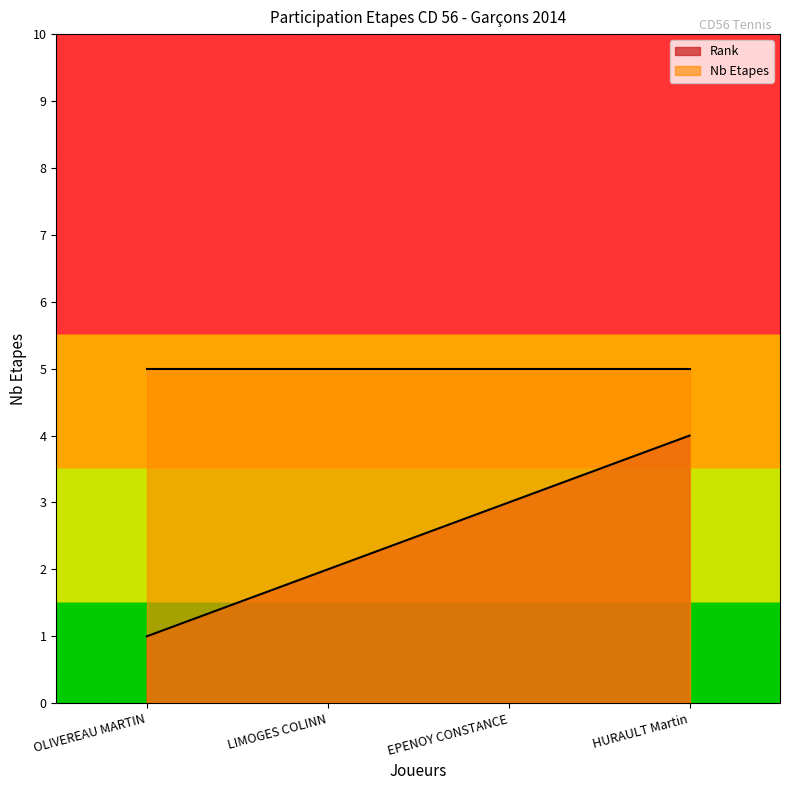

What position from the right is EPENOY CONSTANCE?

2